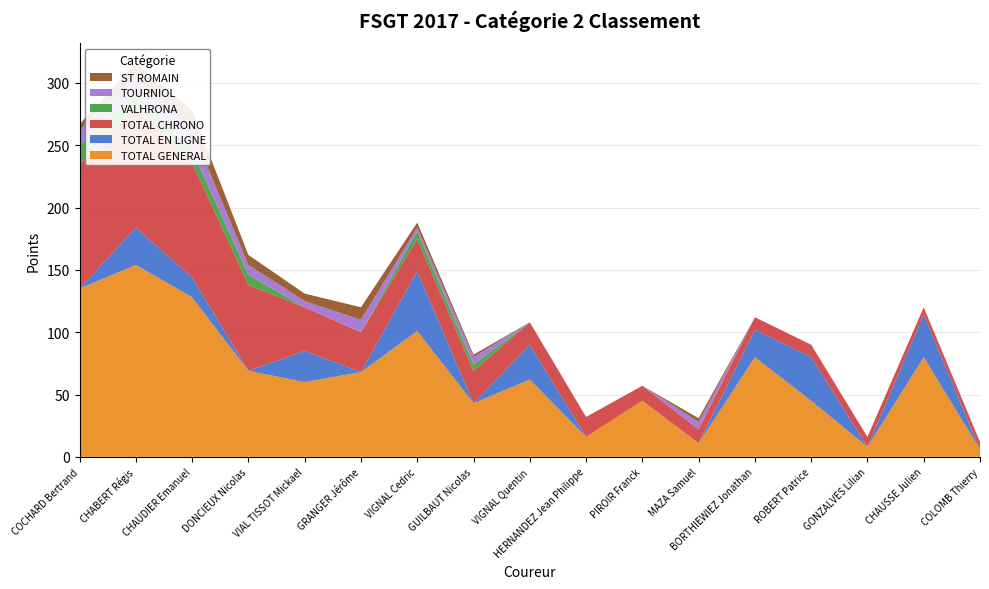

Reading left to right, list all the values displayed in this chart.

TOTAL GENERAL: COCHARD Bertrand=135	CHABERT Régis=154	CHAUDIER Emanuel=128	DONCIEUX Nicolas=69	VIAL TISSOT Mickael=60	GRANGER Jérôme=68	VIGNAL Cedric=101	GUILBAUT Nicolas=43	VIGNAL Quentin=62	HERNANDEZ Jean Philippe=16	PIROIR Franck=45	MAZA Samuel=11	BORTHIEWIEZ Jonathan=80	ROBERT Patrice=45	GONZALVES Lilian=8	CHAUSSE Julien=80	COLOMB Thierry=6
TOTAL EN LIGNE: COCHARD Bertrand=0	CHABERT Régis=30	CHAUDIER Emanuel=16	DONCIEUX Nicolas=0	VIAL TISSOT Mickael=25	GRANGER Jérôme=0	VIGNAL Cedric=48	GUILBAUT Nicolas=0	VIGNAL Quentin=28	HERNANDEZ Jean Philippe=0	PIROIR Franck=0	MAZA Samuel=0	BORTHIEWIEZ Jonathan=22	ROBERT Patrice=35	GONZALVES Lilian=0	CHAUSSE Julien=34	COLOMB Thierry=0
TOTAL CHRONO: COCHARD Bertrand=99	CHABERT Régis=96	CHAUDIER Emanuel=92	DONCIEUX Nicolas=69	VIAL TISSOT Mickael=35	GRANGER Jérôme=32	VIGNAL Cedric=26	GUILBAUT Nicolas=26	VIGNAL Quentin=18	HERNANDEZ Jean Philippe=16	PIROIR Franck=12	MAZA Samuel=11	BORTHIEWIEZ Jonathan=10	ROBERT Patrice=10	GONZALVES Lilian=8	CHAUSSE Julien=6	COLOMB Thierry=6
VALHRONA: COCHARD Bertrand=16	CHABERT Régis=12	CHAUDIER Emanuel=10	DONCIEUX Nicolas=8	VIAL TISSOT Mickael=0	GRANGER Jérôme=0	VIGNAL Cedric=6	GUILBAUT Nicolas=5	VIGNAL Quentin=0	HERNANDEZ Jean Philippe=0	PIROIR Franck=0	MAZA Samuel=0	BORTHIEWIEZ Jonathan=0	ROBERT Patrice=0	GONZALVES Lilian=0	CHAUSSE Julien=0	COLOMB Thierry=0
TOURNIOL: COCHARD Bertrand=12	CHABERT Régis=12	CHAUDIER Emanuel=16	DONCIEUX Nicolas=8	VIAL TISSOT Mickael=5	GRANGER Jérôme=10	VIGNAL Cedric=3	GUILBAUT Nicolas=6	VIGNAL Quentin=0	HERNANDEZ Jean Philippe=0	PIROIR Franck=0	MAZA Samuel=6	BORTHIEWIEZ Jonathan=0	ROBERT Patrice=0	GONZALVES Lilian=0	CHAUSSE Julien=0	COLOMB Thierry=0
ST ROMAIN: COCHARD Bertrand=5	CHABERT Régis=12	CHAUDIER Emanuel=16	DONCIEUX Nicolas=8	VIAL TISSOT Mickael=6	GRANGER Jérôme=10	VIGNAL Cedric=4	GUILBAUT Nicolas=2	VIGNAL Quentin=0	HERNANDEZ Jean Philippe=0	PIROIR Franck=0	MAZA Samuel=3	BORTHIEWIEZ Jonathan=0	ROBERT Patrice=0	GONZALVES Lilian=0	CHAUSSE Julien=0	COLOMB Thierry=0